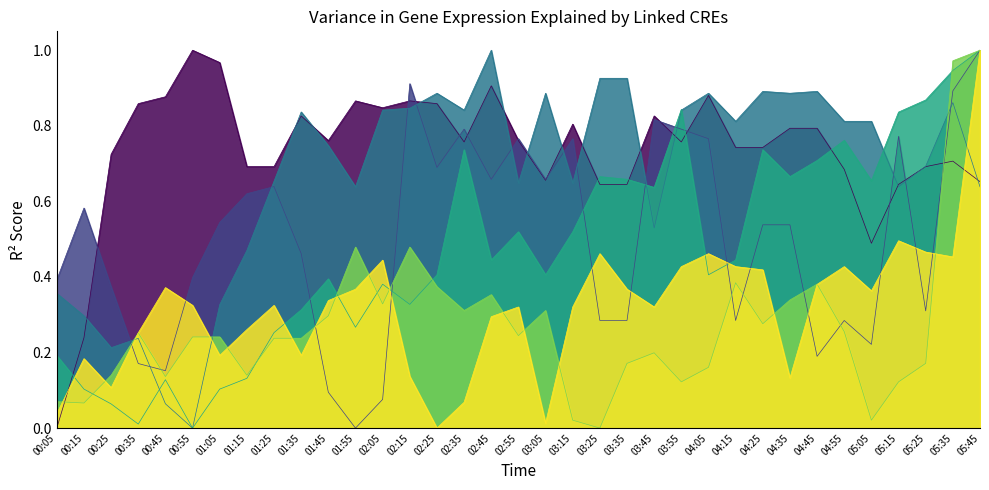

What is the sum of the 5.988 values at 05:05 and 03:05?

0.3